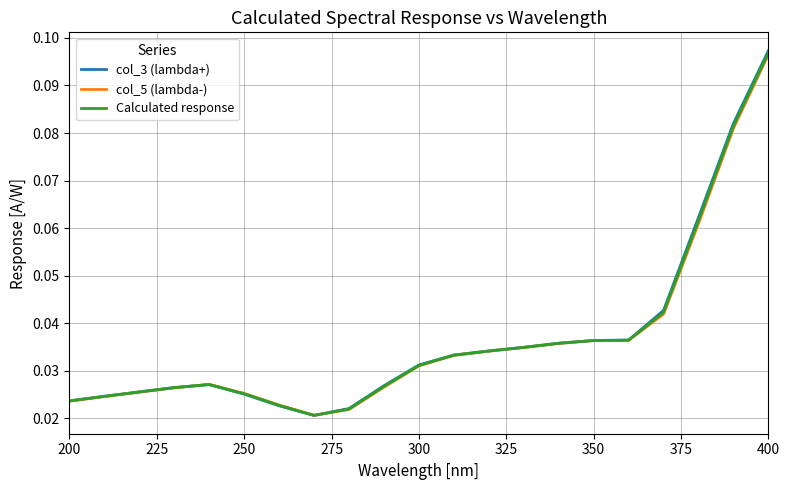

Which series has the widest spread of values?

col_3 (lambda+)